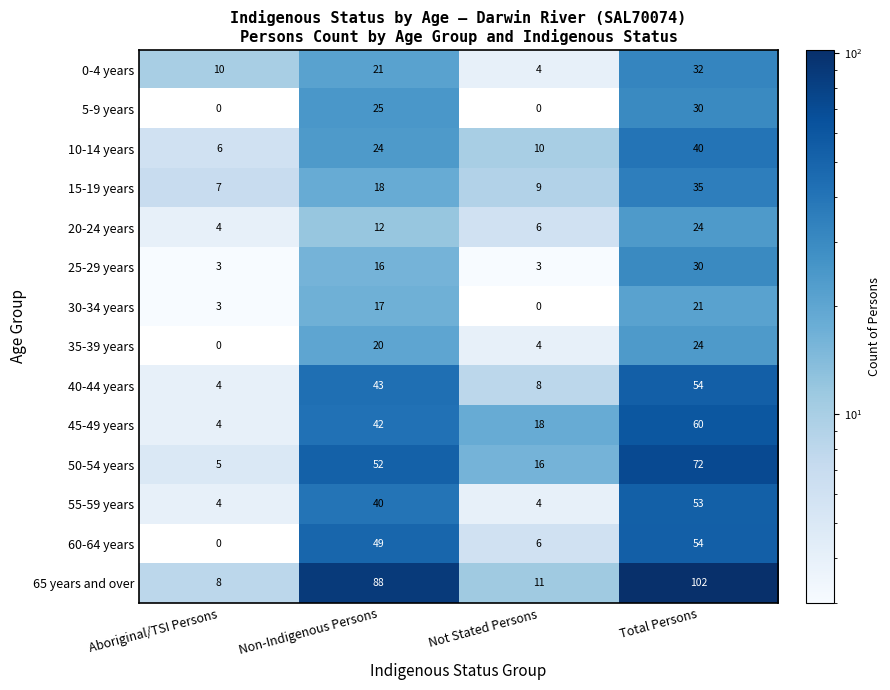

What value does the 25-29 years series have at Aboriginal/TSI Persons?

3